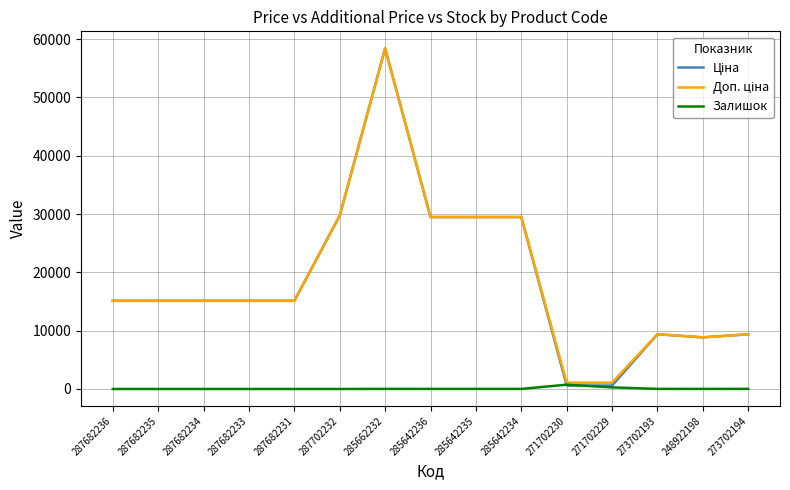

At which label does Залишок first exceed 11?

285662232